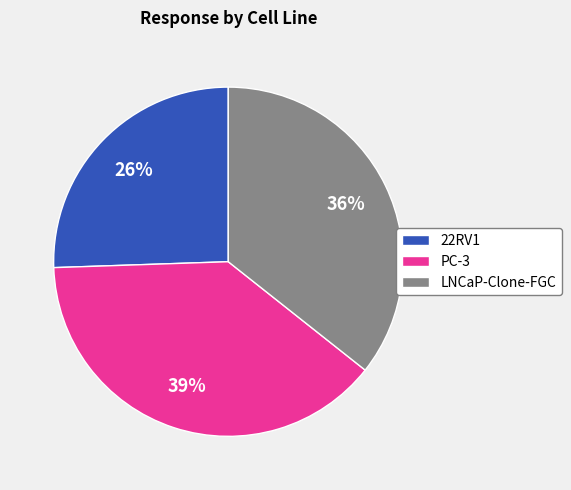

Approximately how many times larger is the value at PC-3 compared to LNCaP-Clone-FGC?

1.1